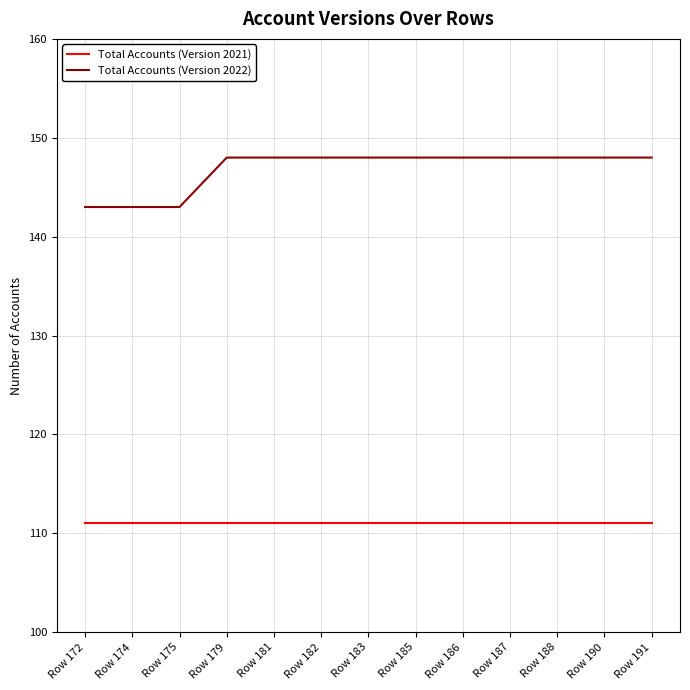

What are all the series names shown in the legend?

Total Accounts (Version 2021), Total Accounts (Version 2022)